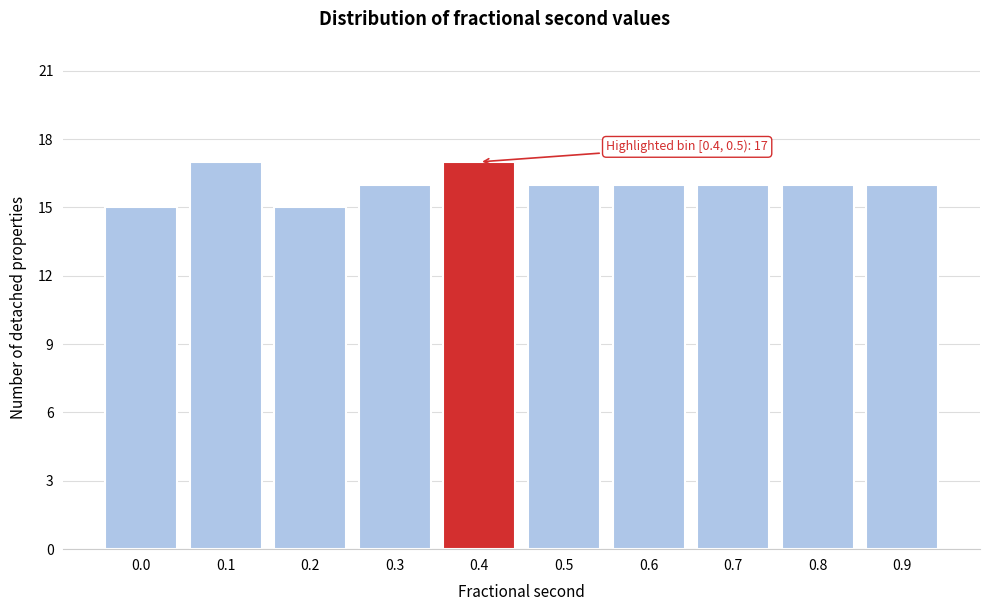

Reading left to right, transcribe all the data shown in this chart.

0.0=15	0.1=17	0.2=15	0.3=16	0.4=17	0.5=16	0.6=16	0.7=16	0.8=16	0.9=16